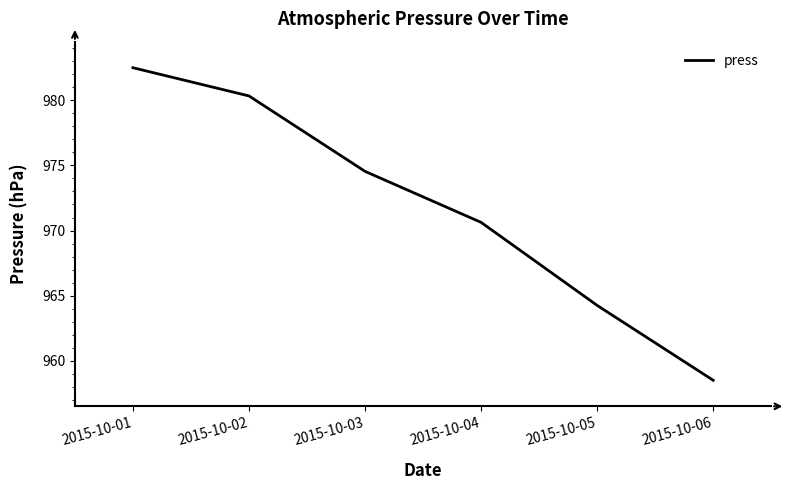

What is the difference between the second highest and minimum values?

21.8